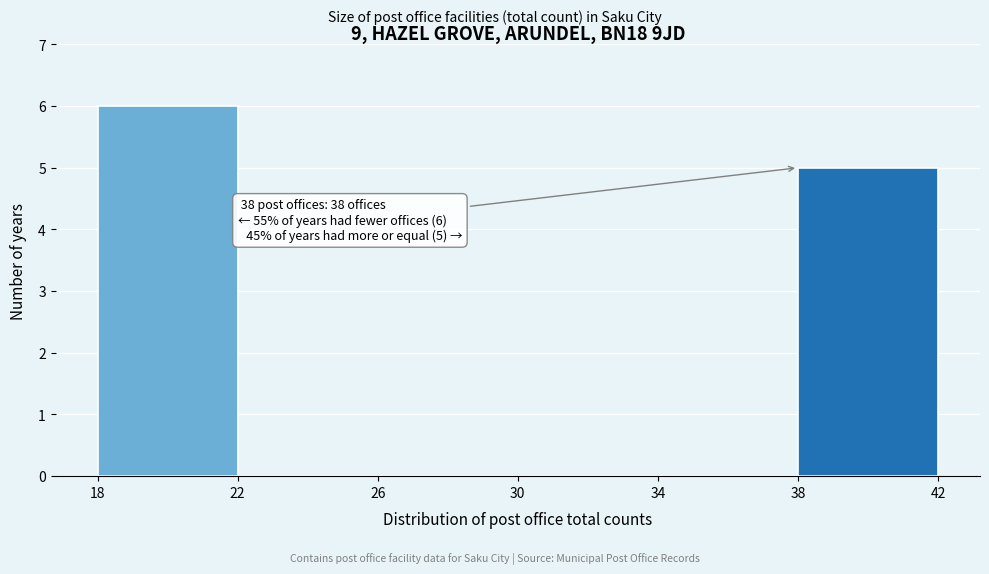

Which range on the x-axis has the tallest bar?

18 to 22